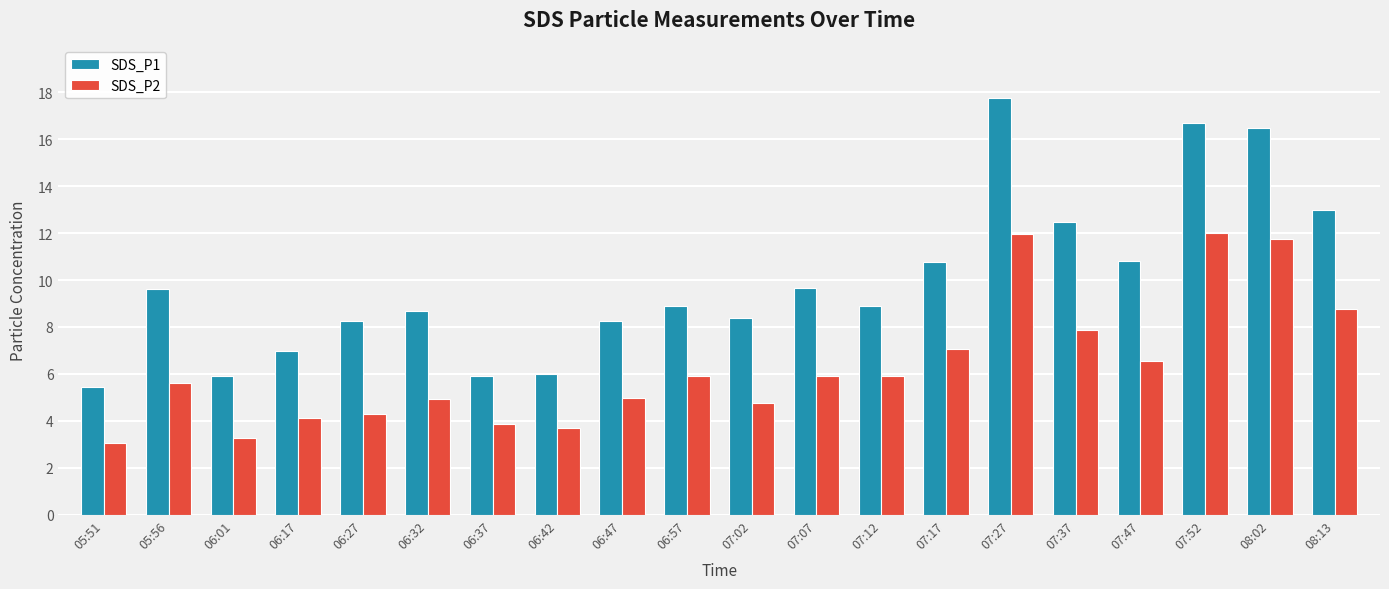

What is the total value across all series at 05:56?

15.2